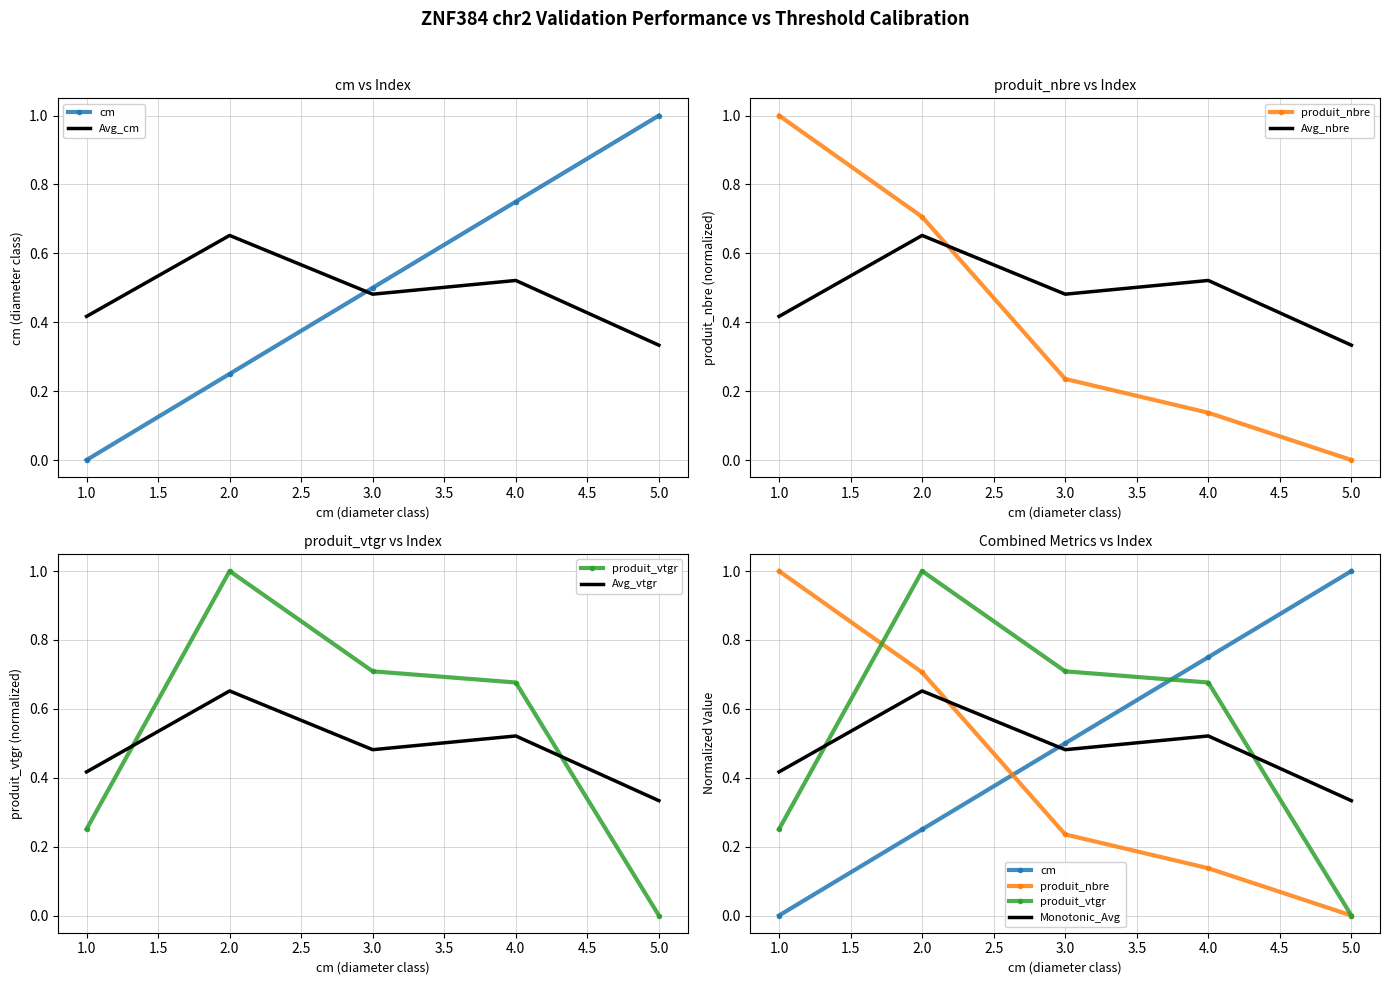

At which category is the sum across all series the highest?

2